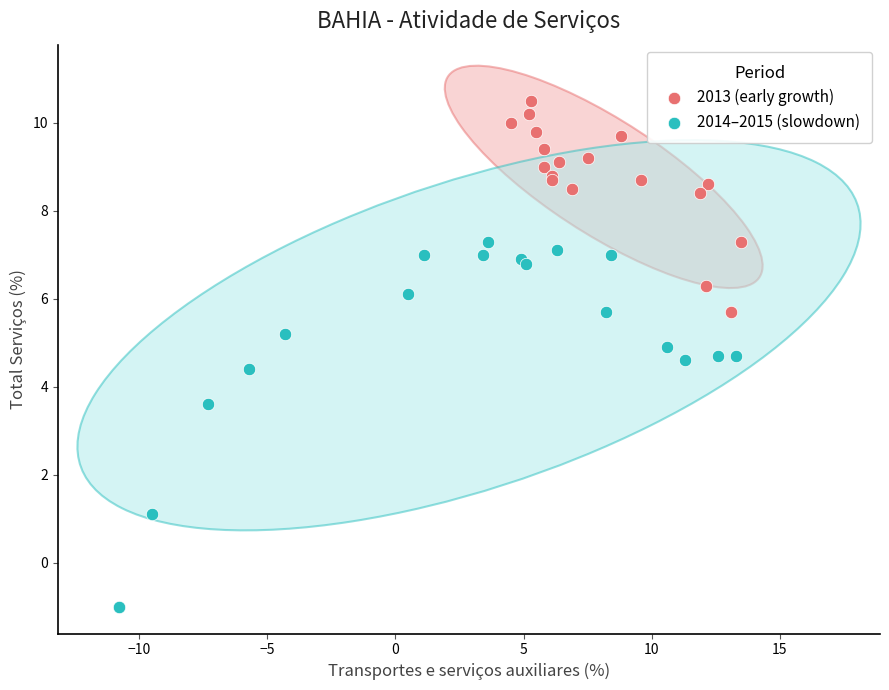

What are all the series names shown in the legend?

2013 (early growth), 2014–2015 (slowdown)